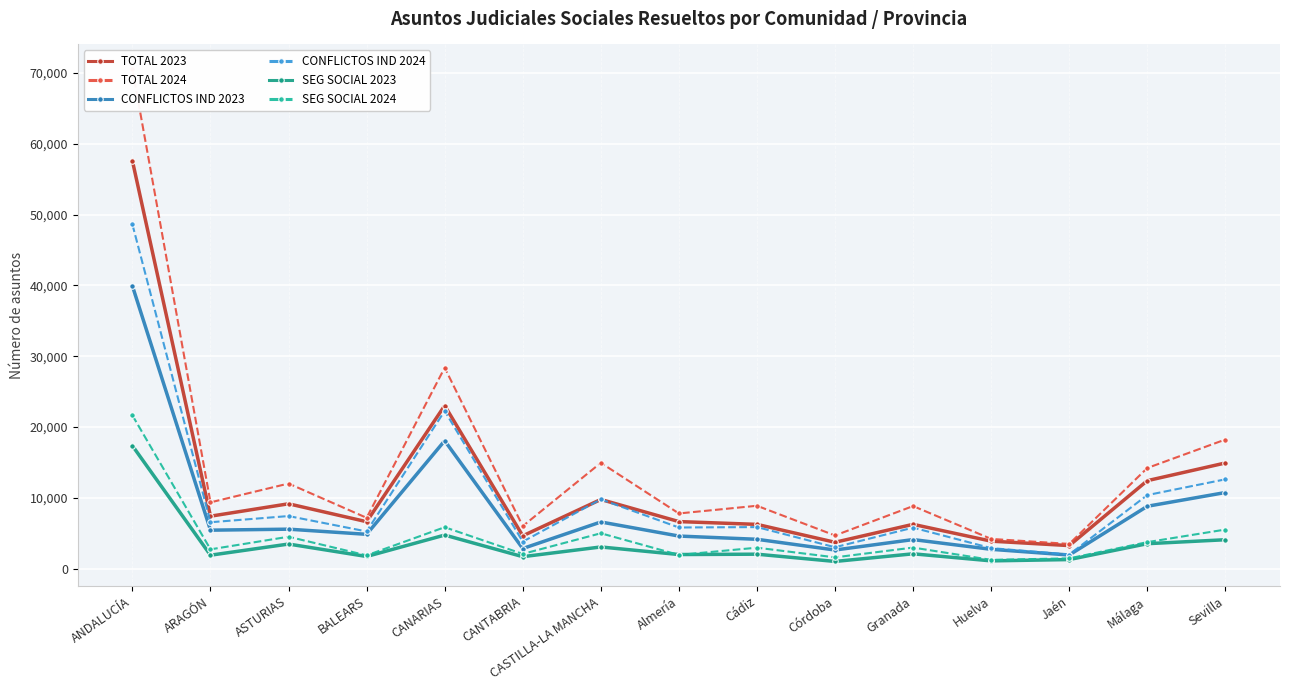

How many values in the SEG SOCIAL 2023 series exceed 2072?

7